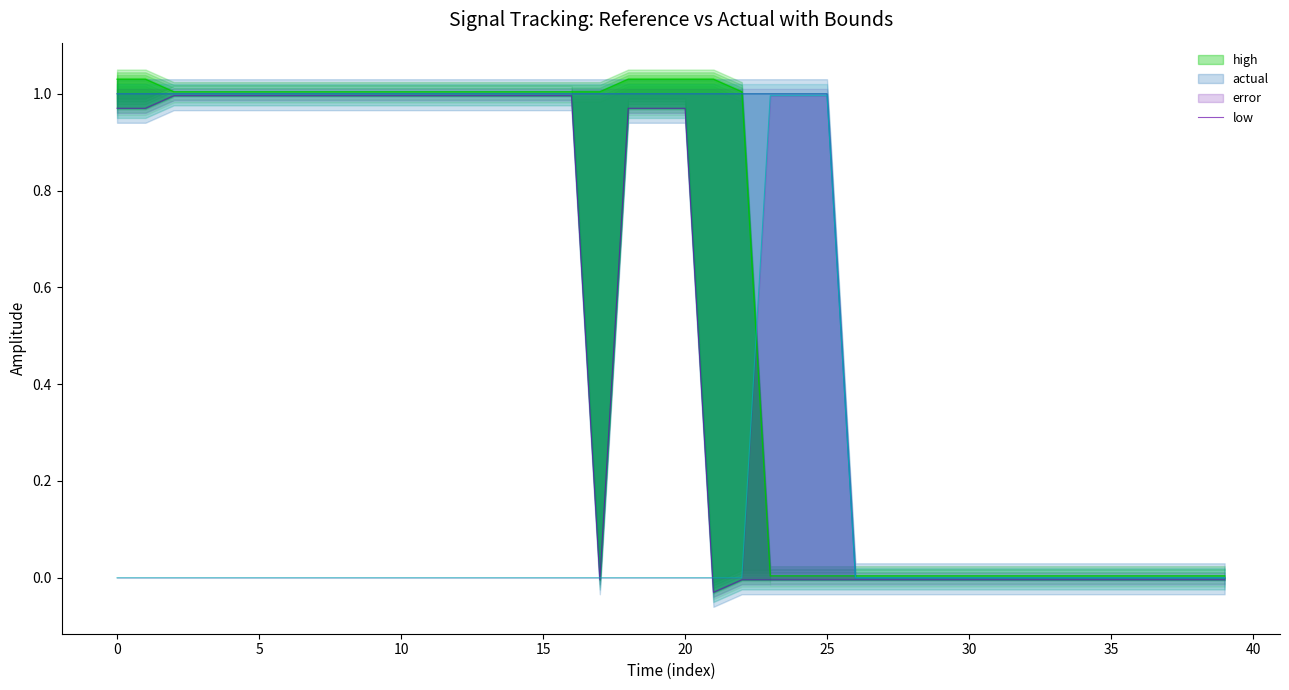

Reading right to left, what are all the values shown in this chart?

-0.0	-0.0	-0.0	-0.0	-0.0	-0.0	-0.0	-0.0	-0.0	-0.0	-0.0	-0.0	-0.0	-0.0	-0.0	-0.0	-0.0	-0.0	-0.0	1.0	1.0	1.0	-0.0	1.0	1.0	1.0	1.0	1.0	1.0	1.0	1.0	1.0	1.0	1.0	1.0	1.0	1.0	1.0	1.0	1.0